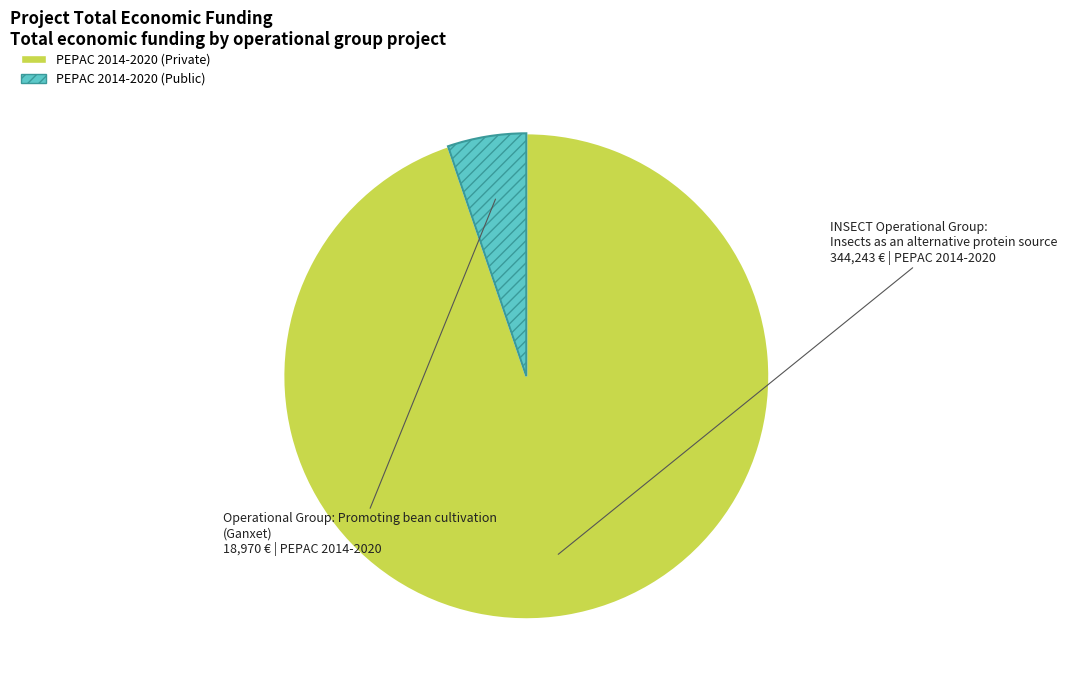

Is there a majority slice in this chart?

Yes